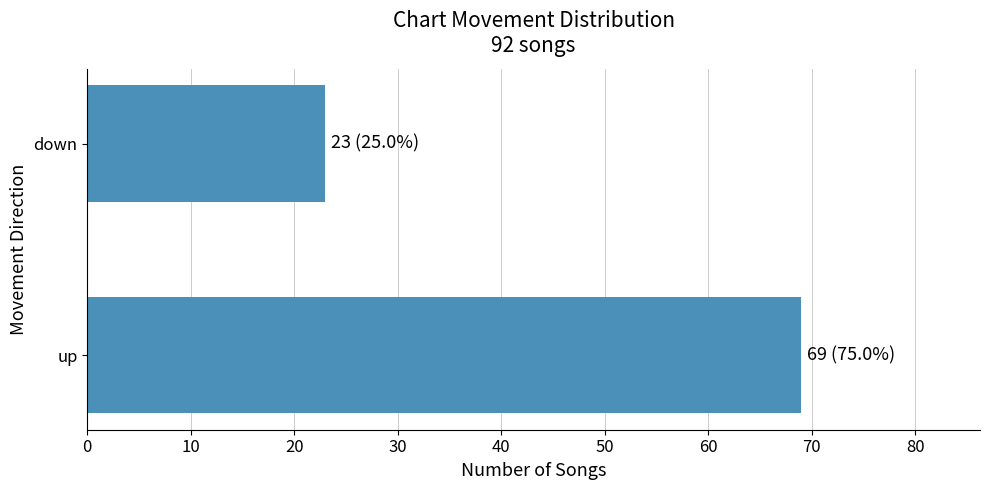

Which has a higher value, down or up?

up